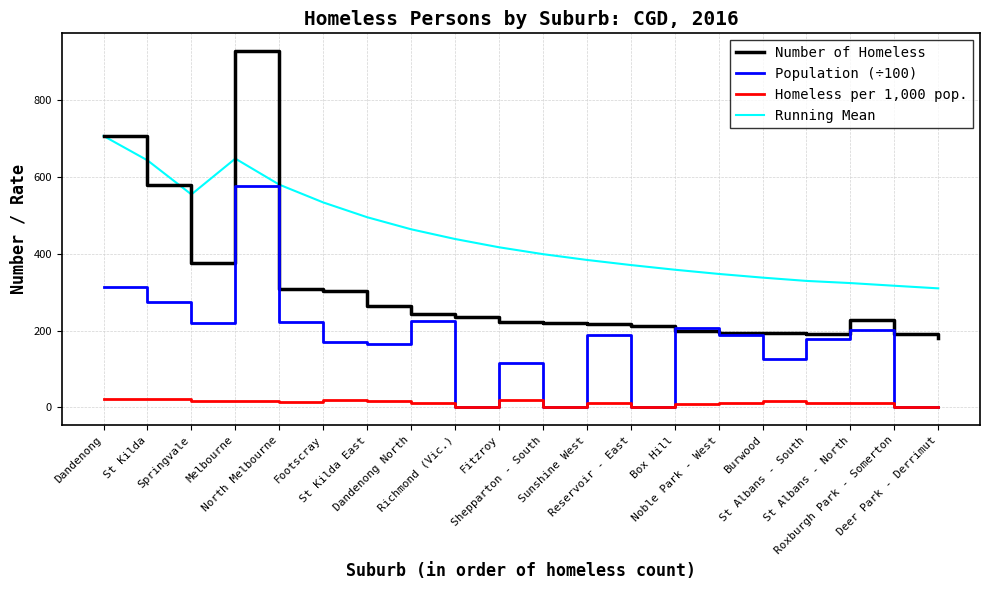

What are all the series names shown in the legend?

Number of Homeless, Population (÷100), Homeless per 1,000 pop., Running Mean